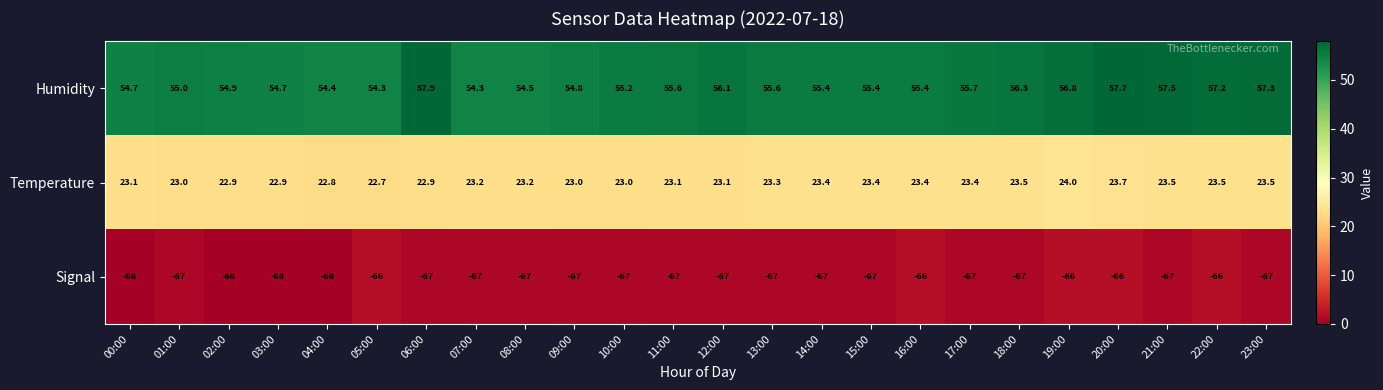

At which category is the sum across all series the highest?

20:00